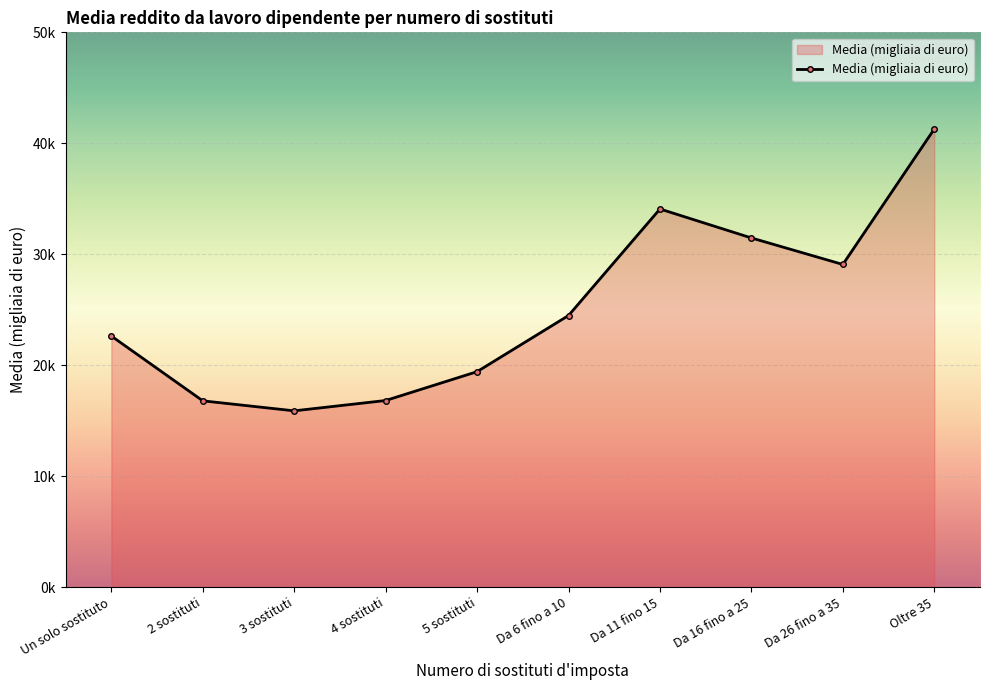

What is the change in value from Un solo sostituto to Da 26 fino a 35?

+6.4